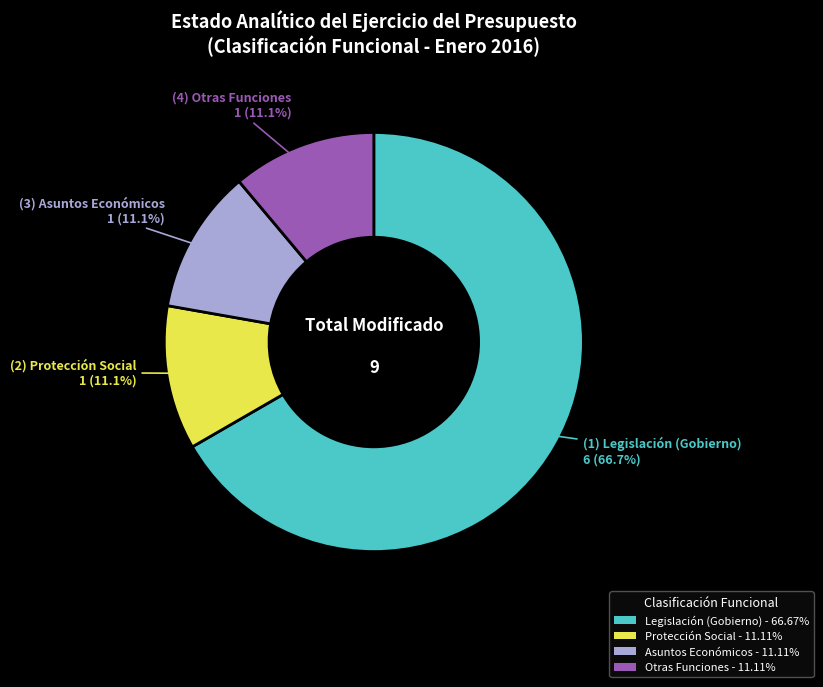

Count the number of slices in the pie.

4